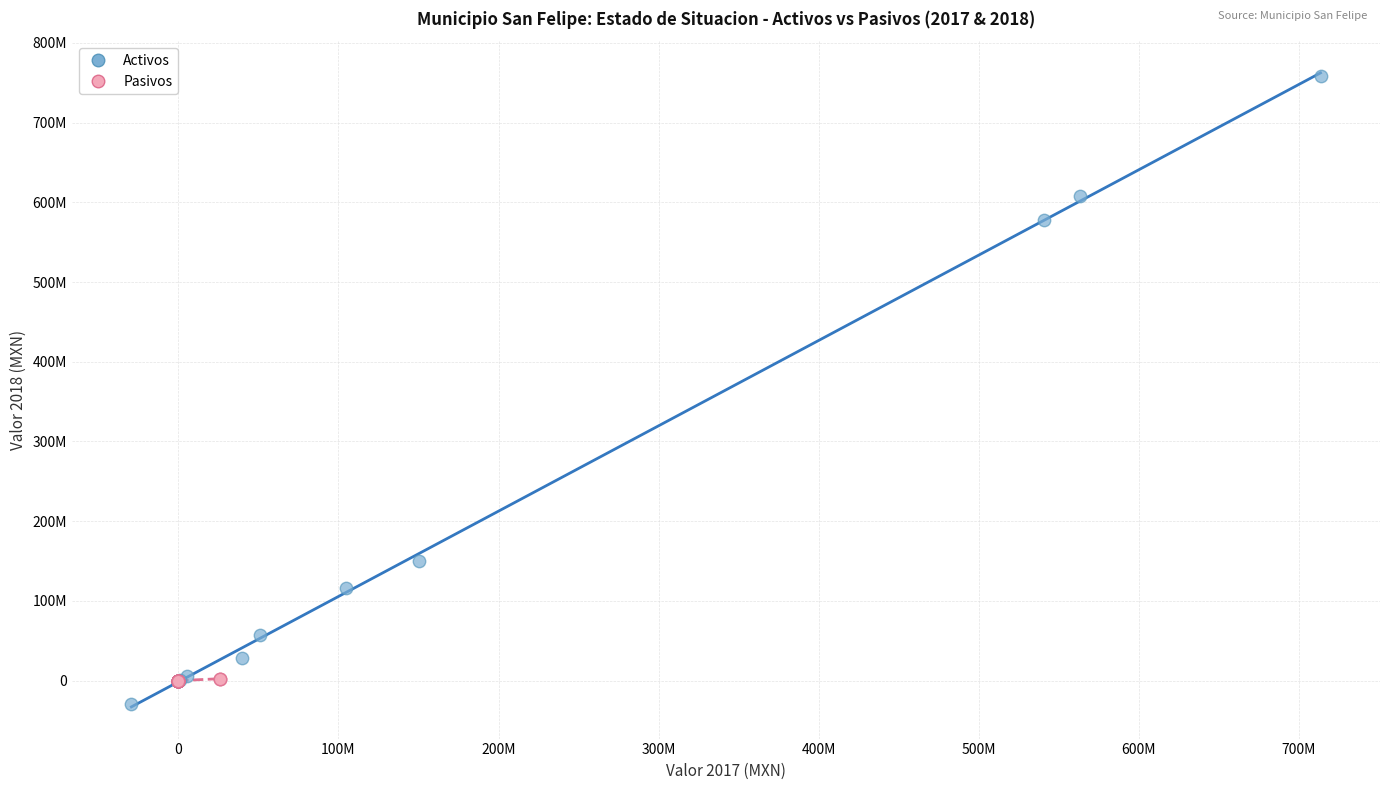

Which series has the widest spread of Y values?

Activos